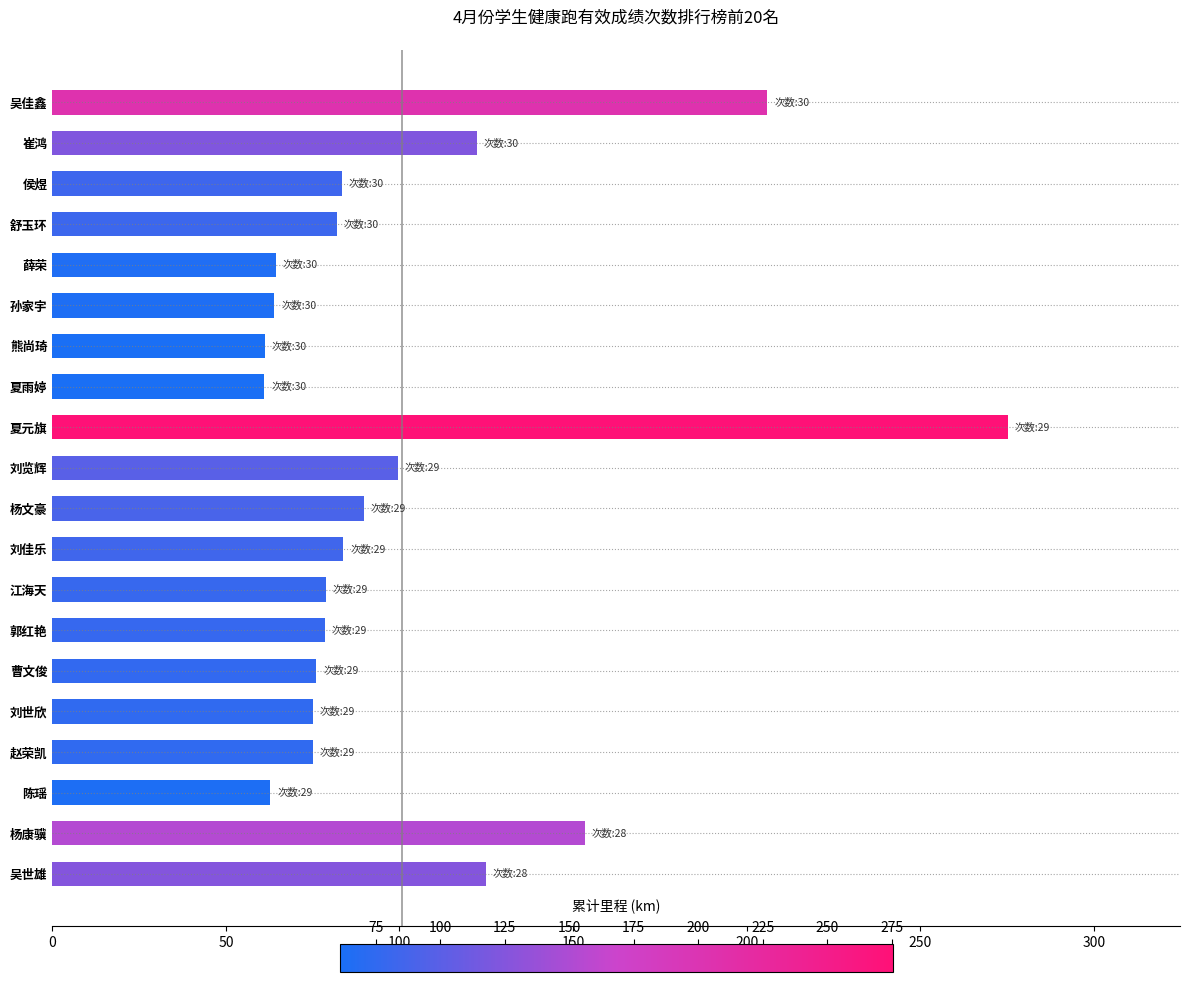

What is the label of the 4th bar from the top?

舒玉环